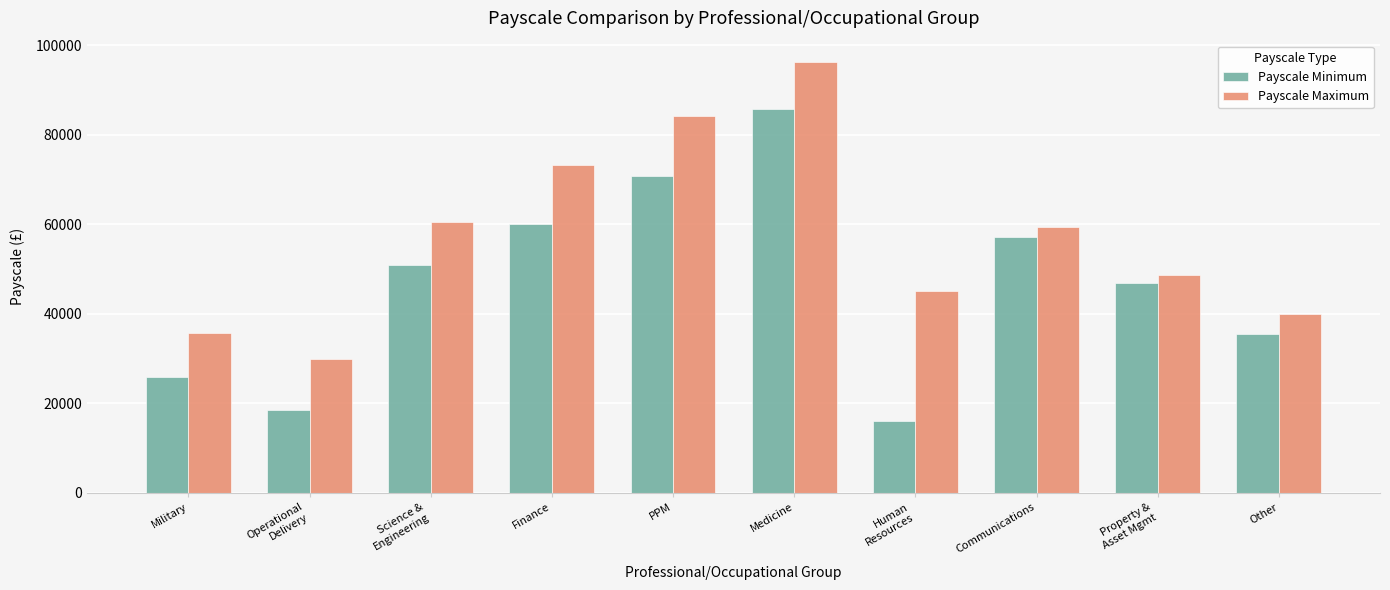

Is the value of Payscale Minimum at Human
Resources greater than the value of Payscale Maximum at Military?

No